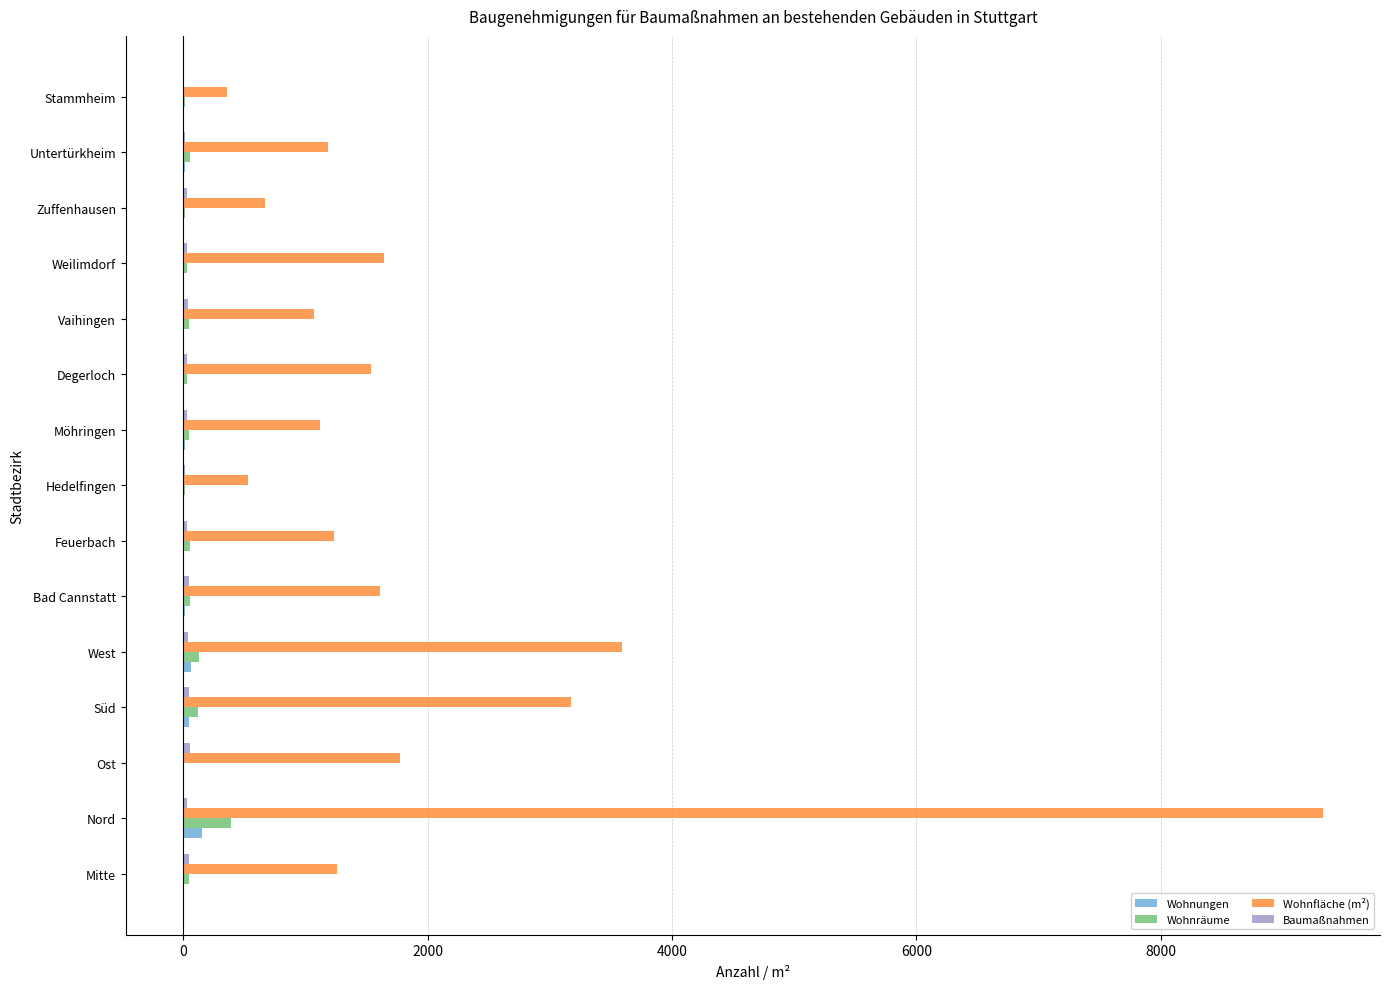

Which series has the largest total across all categories?

Wohnfläche (m²)